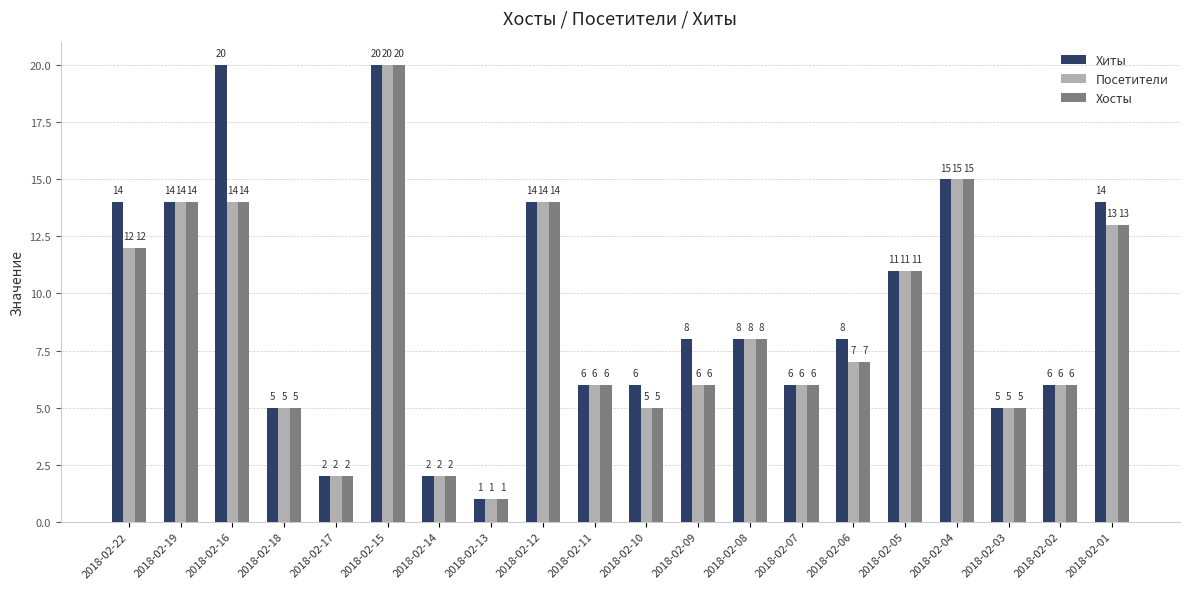

Between 2018-02-22 and 2018-02-06, which series saw the biggest shift?

Хиты